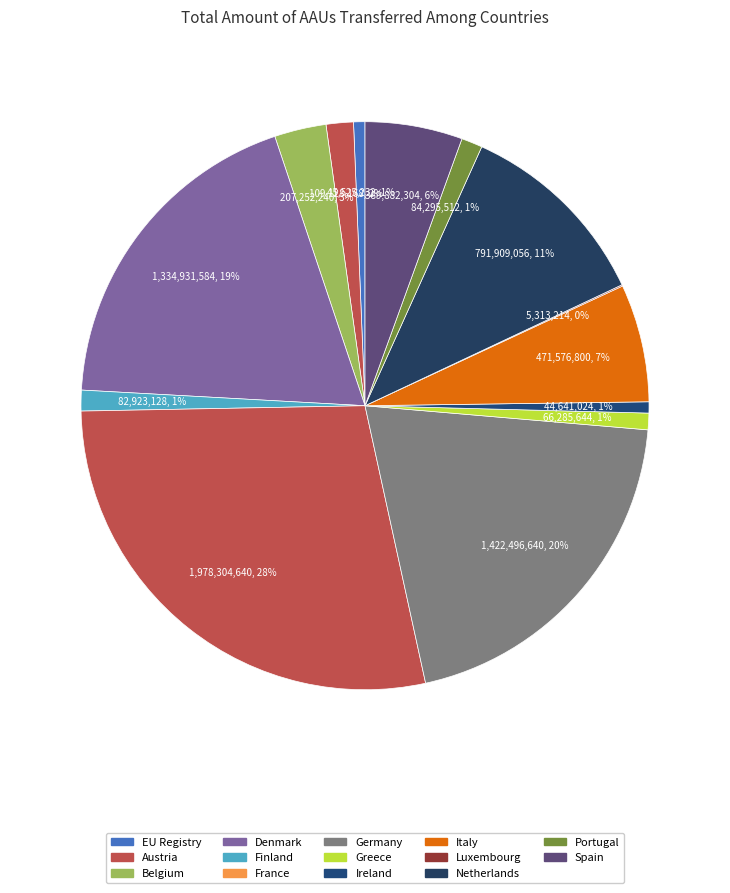

Is there a majority slice in this chart?

No